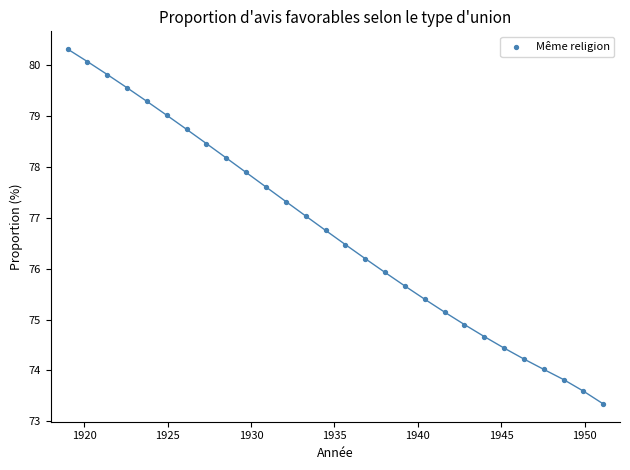

What is the range of X values (max minus min)?

32.1